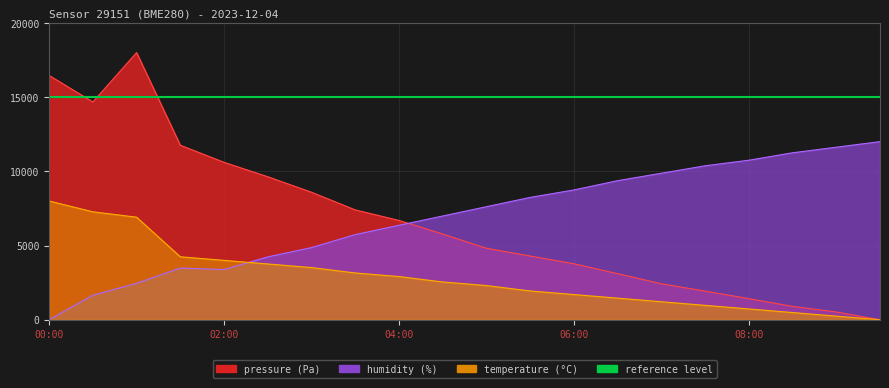

What is the value of the temperature point at the 18th from the left?

484.8